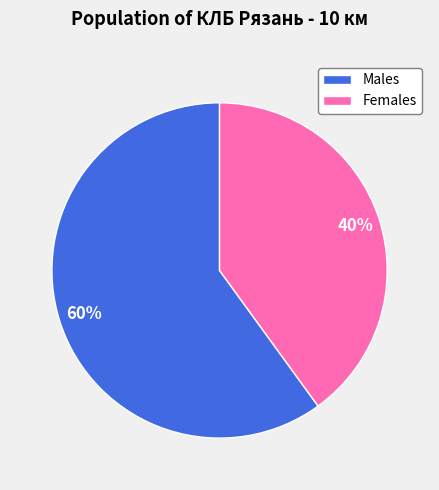

Which category has the smallest portion of the pie?

Females